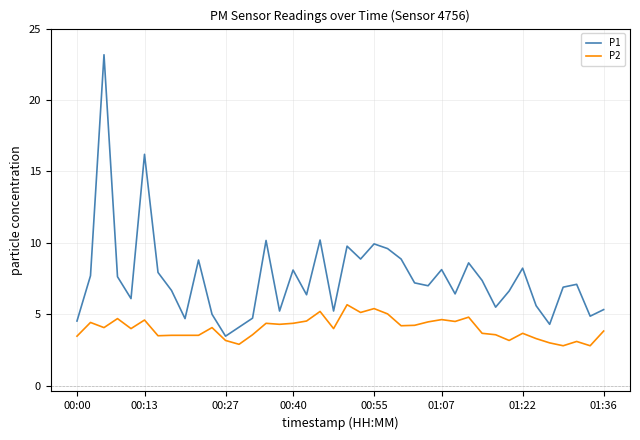

Which series has the widest spread of values?

P1